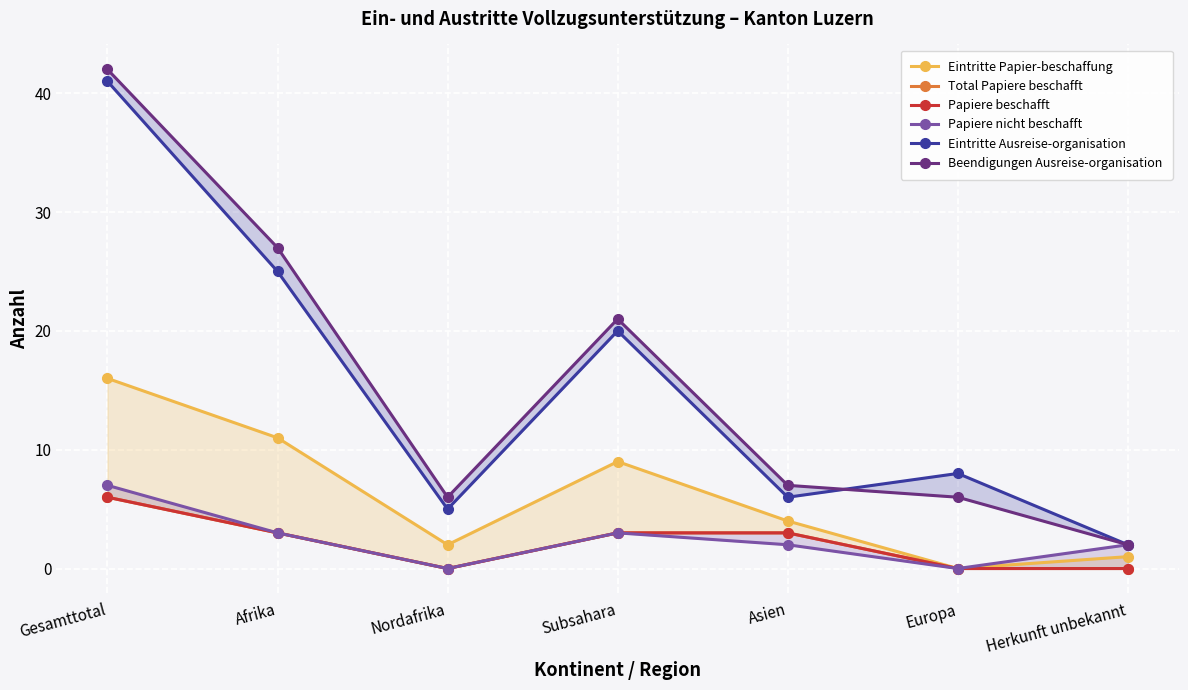

List the labels in order of Eintritte Papier-beschaffung value, largest first.

Gesamttotal, Afrika, Subsahara, Asien, Nordafrika, Herkunft unbekannt, Europa